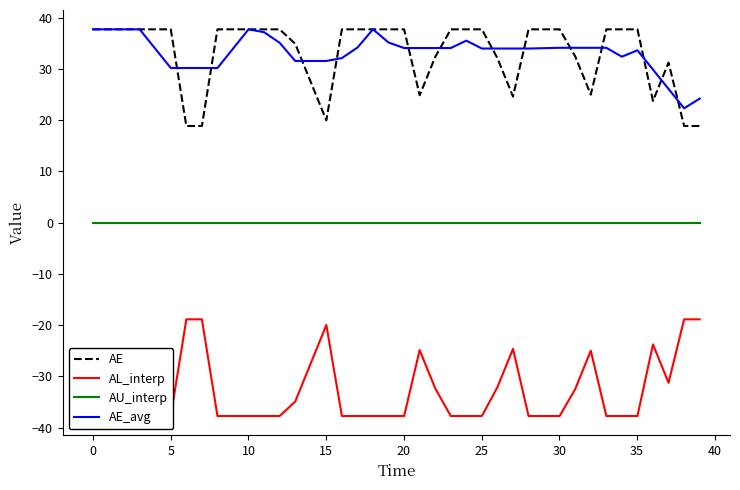

True or false: AE_avg and AU_interp cross at least once.

False